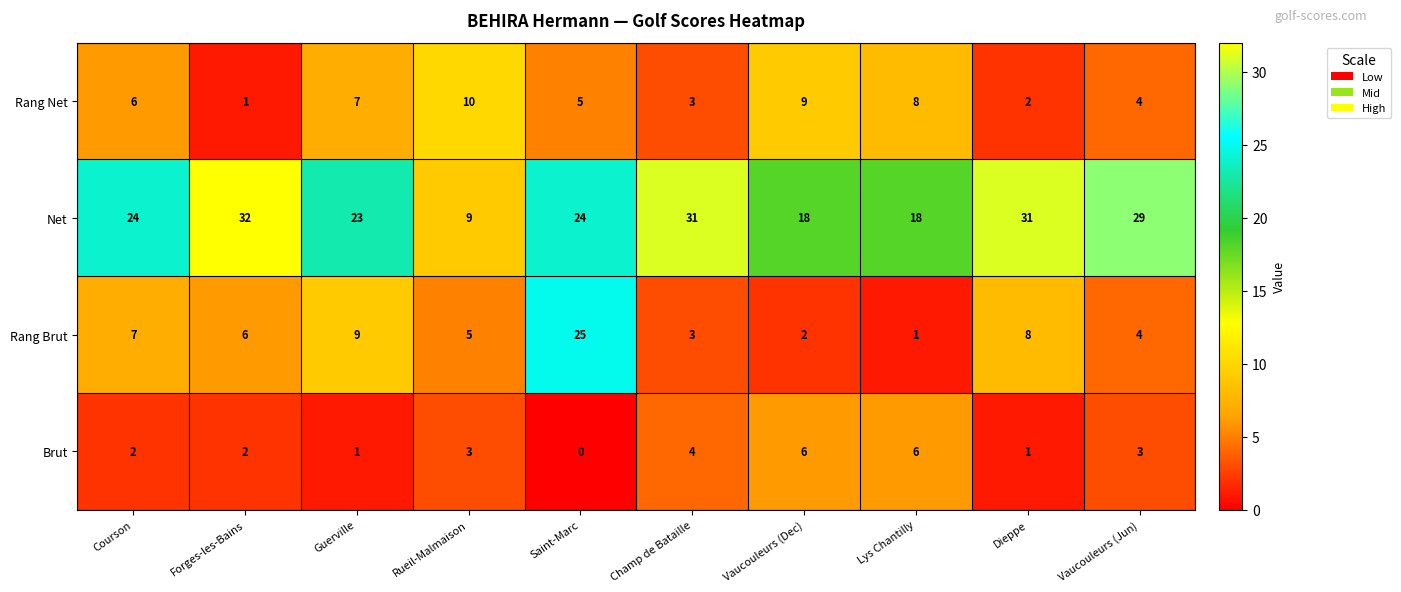

Where does the Rang Brut series first go above 6?

Courson